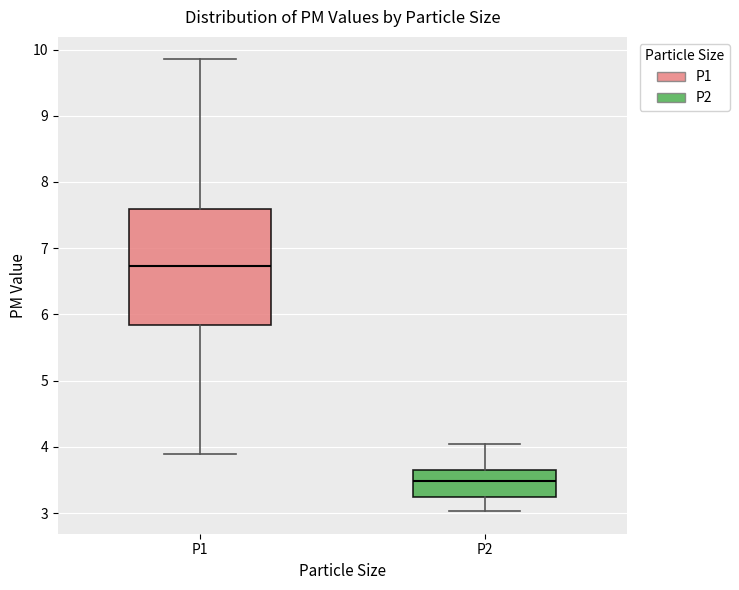

Where is the lower edge of the box for P1 on the y-axis? The values are not printed on the chart, so give them approximately, as read against the axis.

5.8